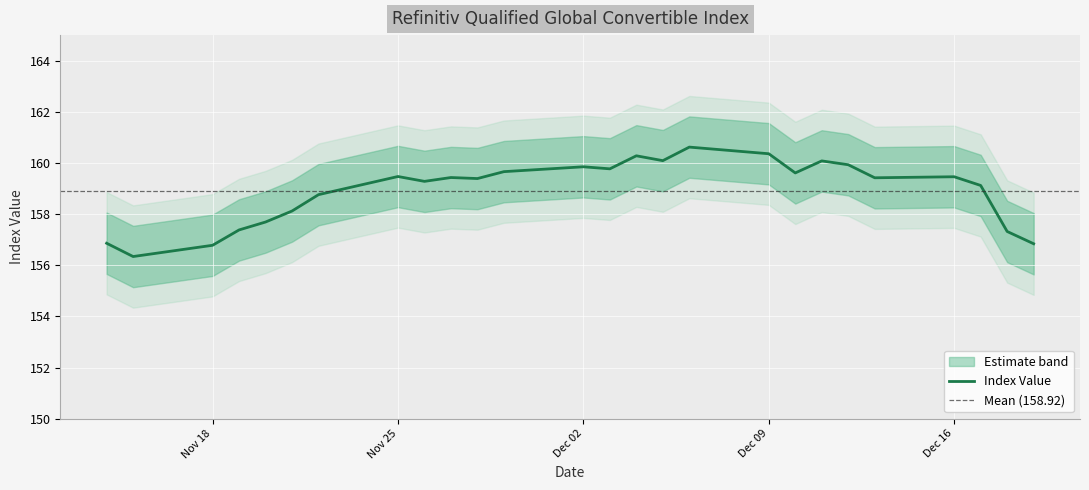

True or false: the data shows 36.5 at 2024-11-29.

False